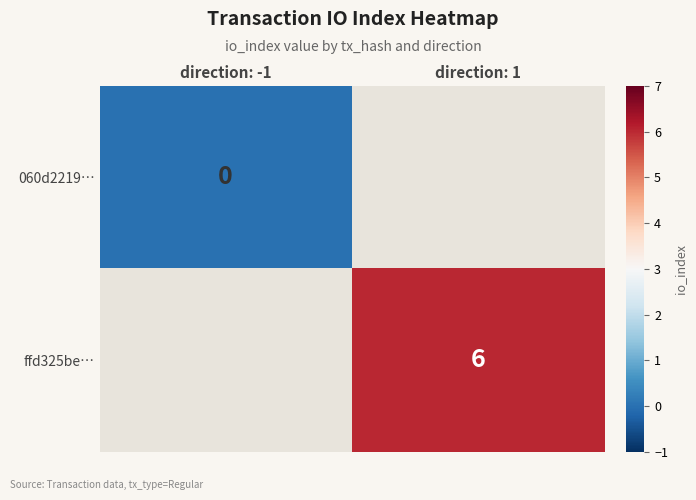

Which label corresponds to the largest value in the chart?

direction: 1